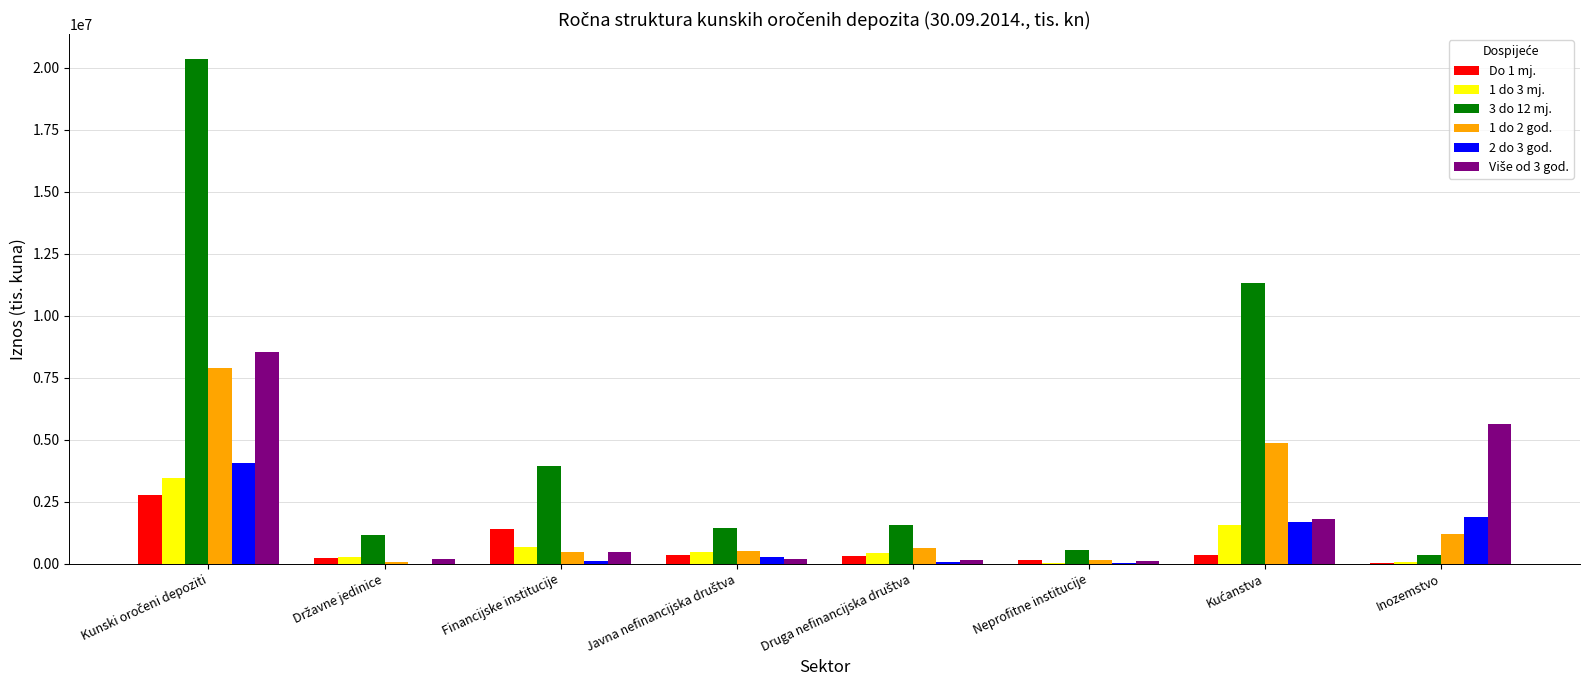

What is the greatest value displayed?

20336167